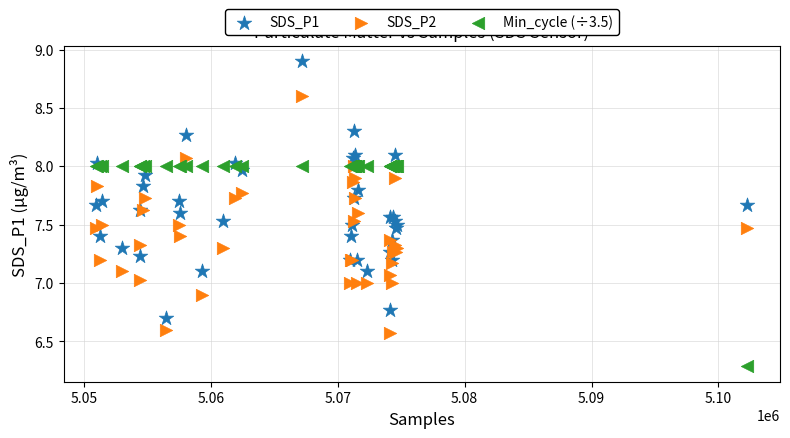

Which series contains the highest Y value?

SDS_P1